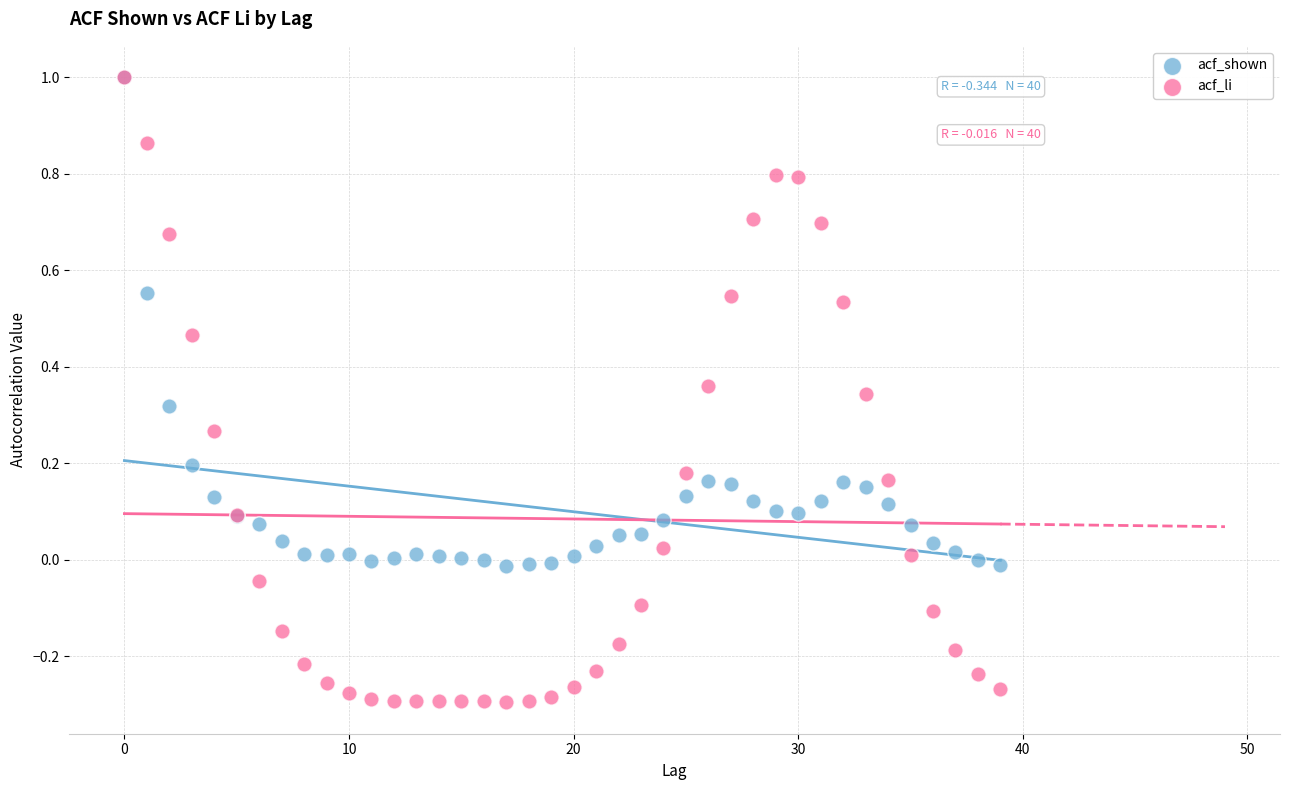

What are all the series names shown in the legend?

acf_shown, acf_li